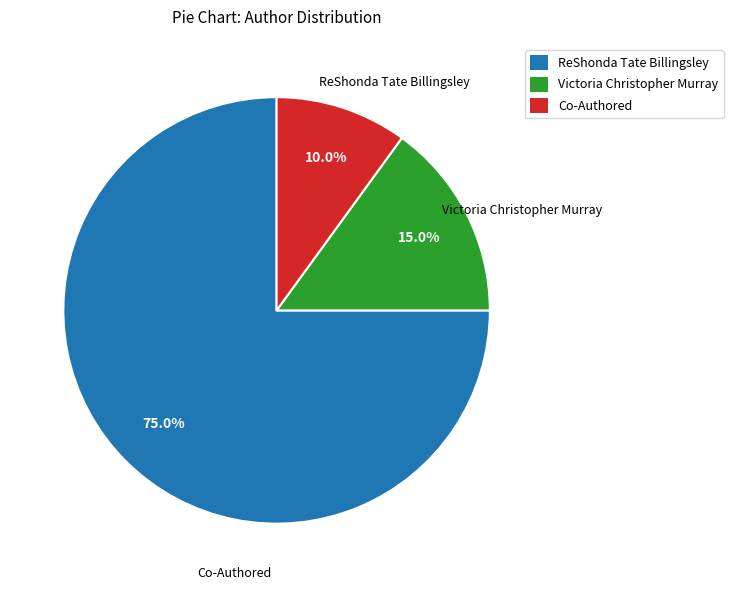

How many slices are in this pie chart?

3